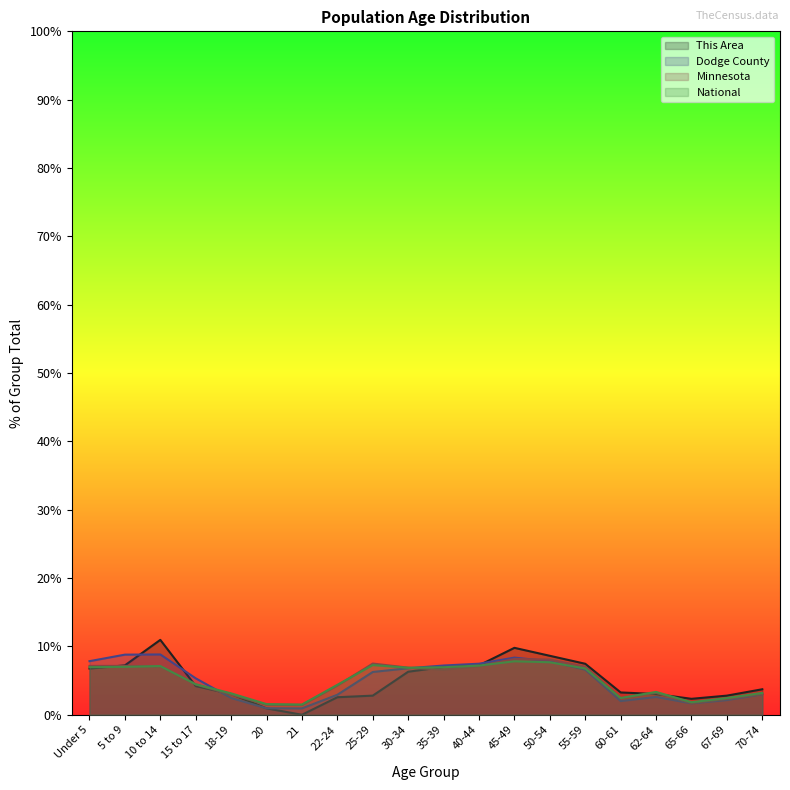

Reading left to right, what are all the values shown in this chart?

This Area: 6.8	7.2	11.0	4.2	3.0	0.9	0.0	2.6	2.8	6.3	7.0	7.2	9.8	8.6	7.5	3.3	3.0	2.3	2.8	3.7
Dodge County: 7.8	8.8	8.8	5.3	2.5	1.0	0.9	2.9	6.3	6.8	7.2	7.5	8.4	7.8	6.6	2.0	2.6	1.7	2.2	3.0
Minnesota: 7.1	7.1	7.1	4.4	3.0	1.5	1.4	4.3	7.5	6.9	6.6	7.1	8.2	8.1	7.0	2.4	3.2	1.7	2.3	3.1
National: 7.0	7.0	7.1	4.5	3.1	1.6	1.5	4.4	7.3	6.9	7.0	7.2	7.8	7.7	6.8	2.5	3.3	1.8	2.5	3.2